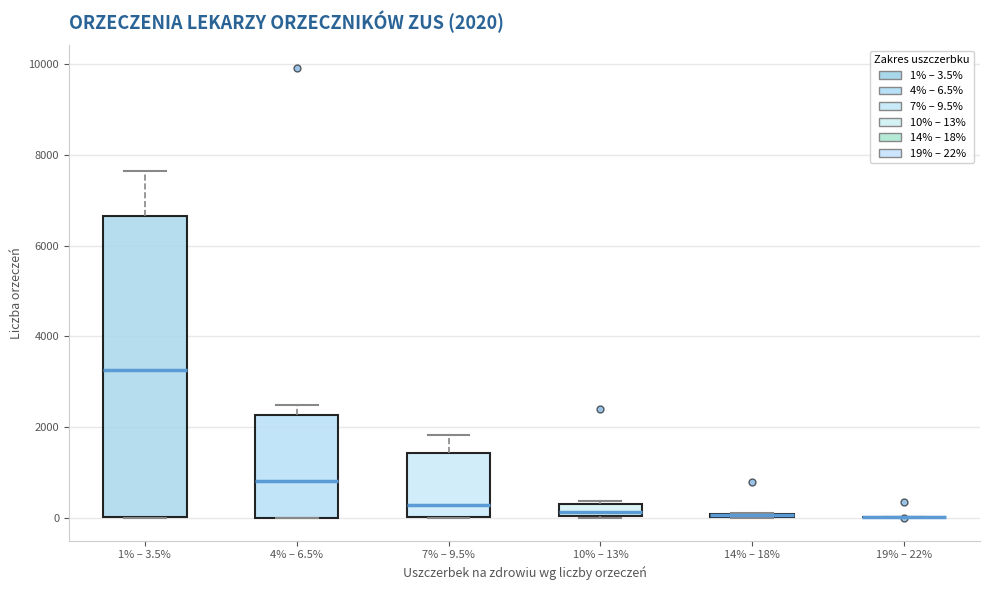

Comparing the boxes themselves (not the whiskers), which one is the tallest?

1% – 3.5%